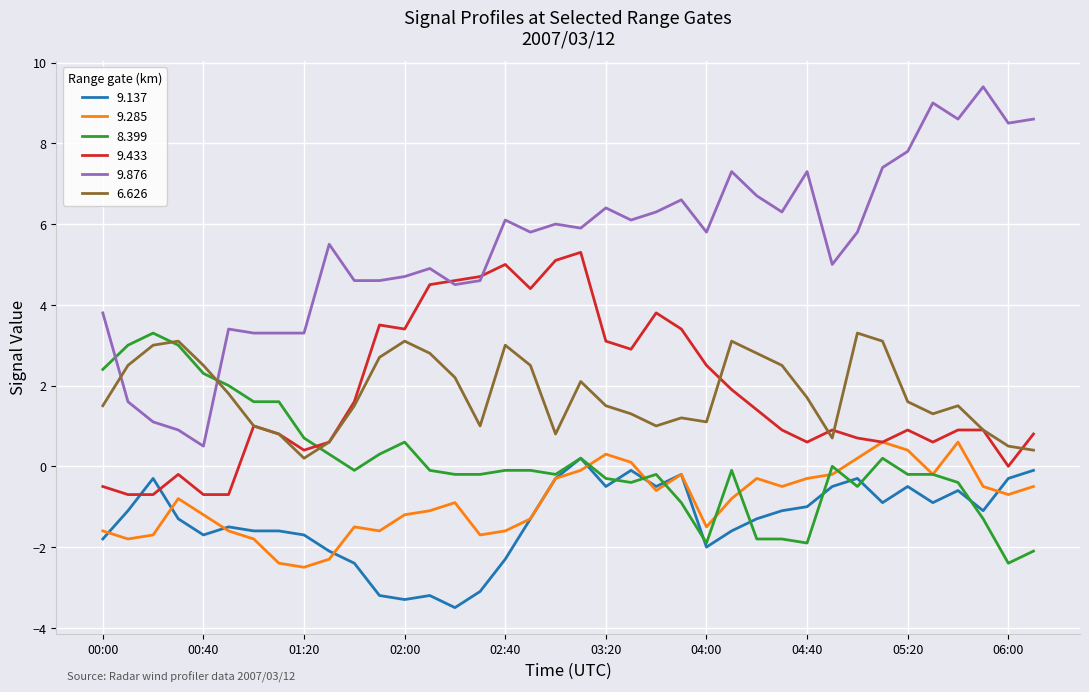

How many categories are shown in the chart?

38